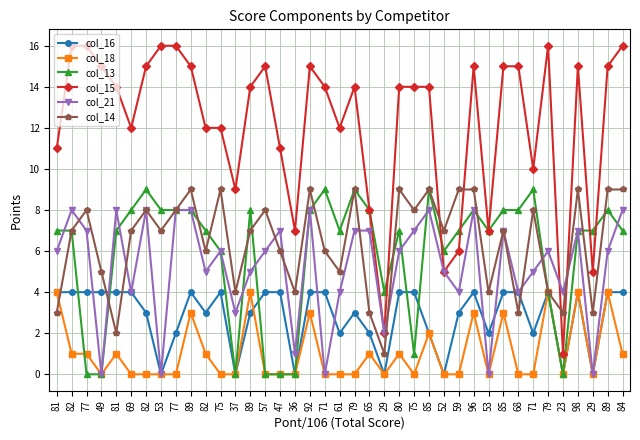

Count the number of categories in the chart.

39